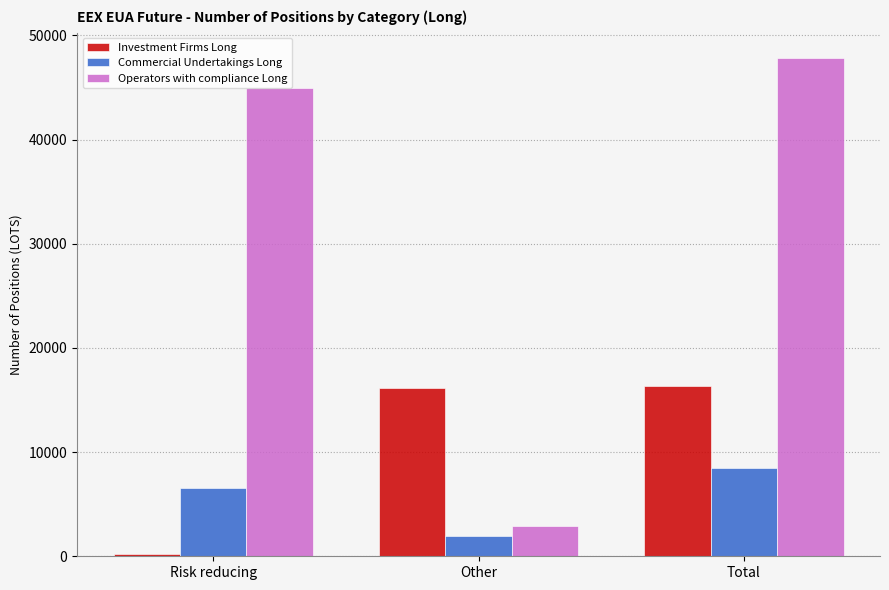

Reading left to right, what are all the values shown in this chart?

Investment Firms Long: 212	16119	16331
Commercial Undertakings Long: 6561	1953	8514
Operators with compliance Long: 44966	2901	47867